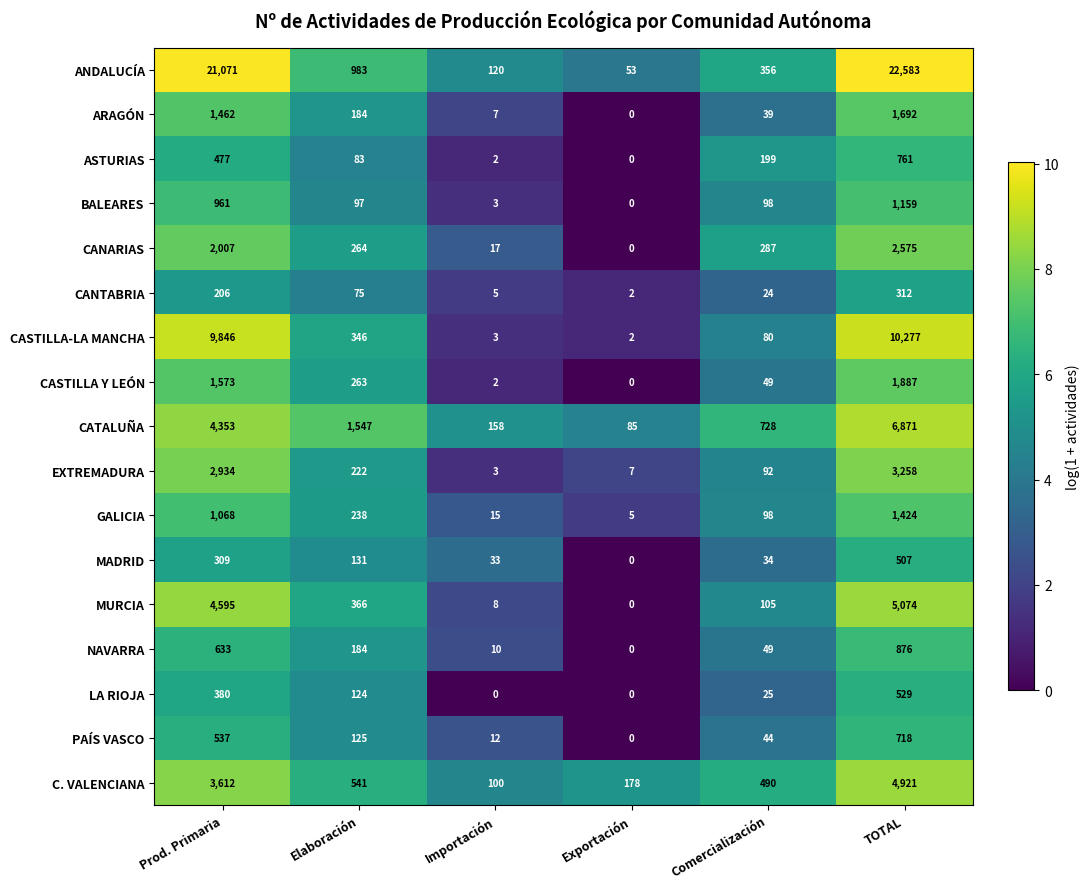

Which series has the largest total across all categories?

ANDALUCÍA